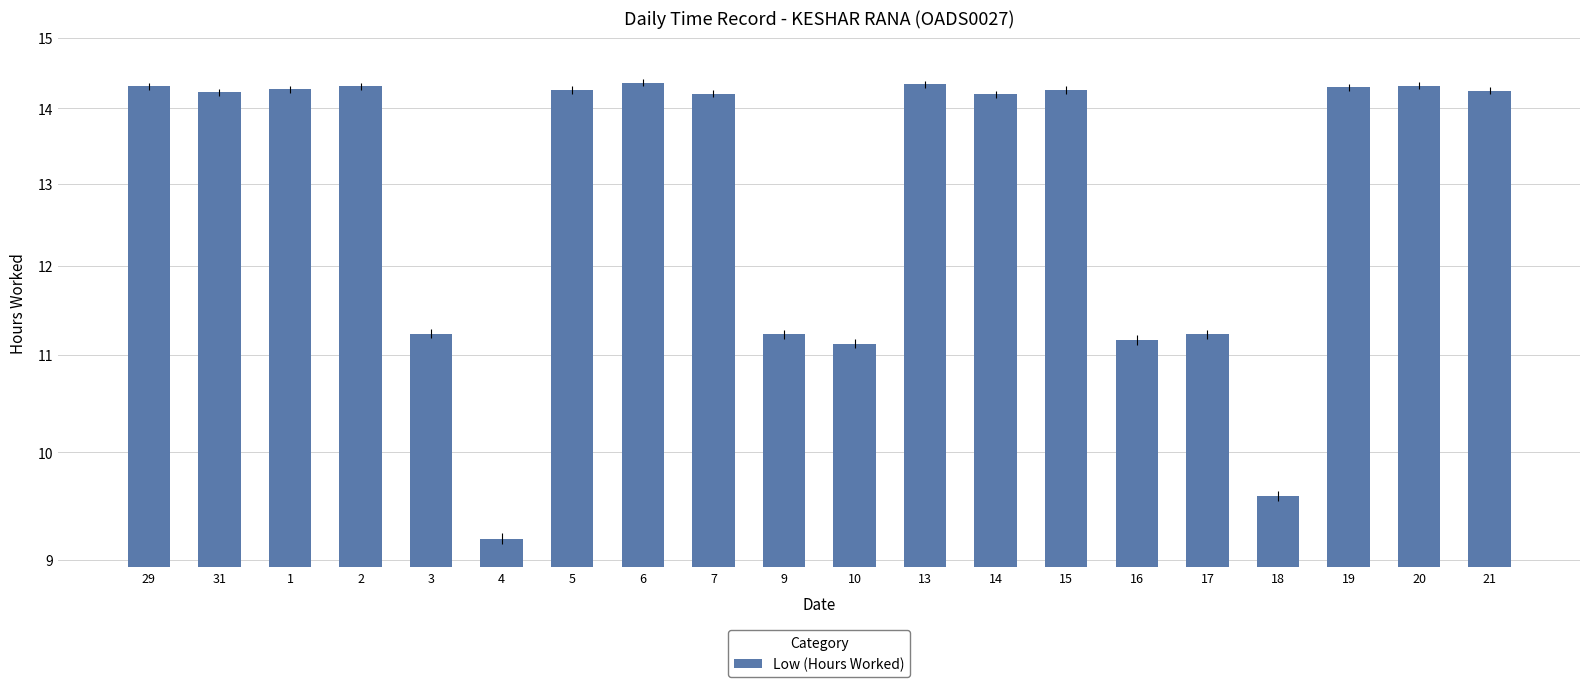

How many bars are there in total?

20